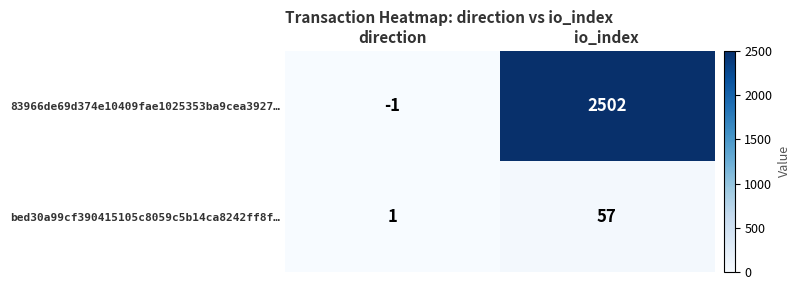

List the series in order of their peak value, lowest first.

bed30a99cf390415105c8059c5b14ca8242ff8f…, 83966de69d374e10409fae1025353ba9cea3927…